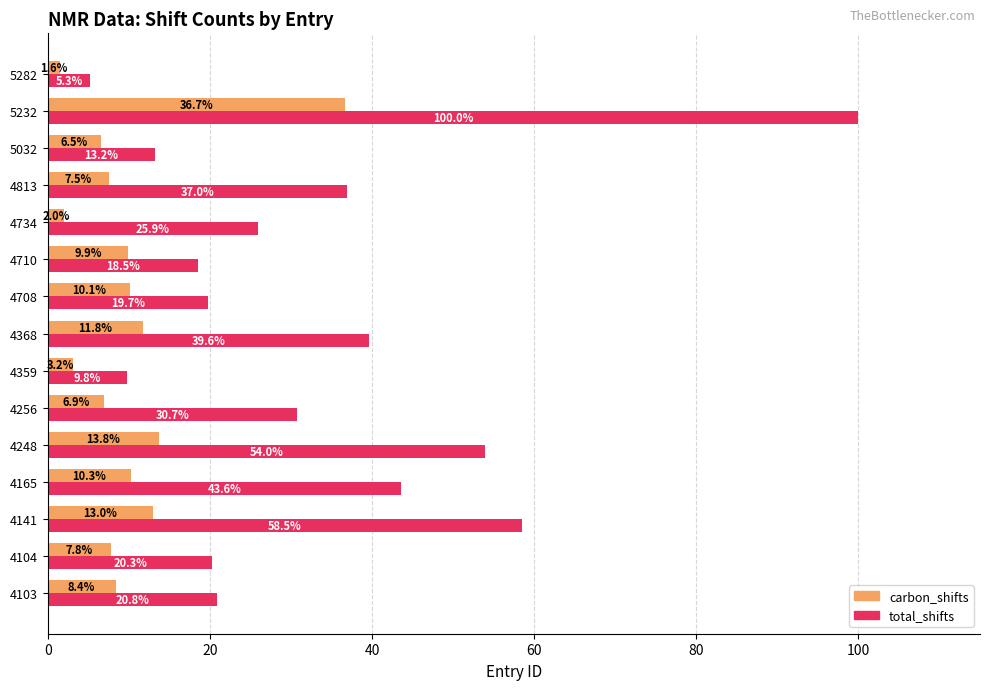

Which series changed the most between 4104 and 5232?

total_shifts